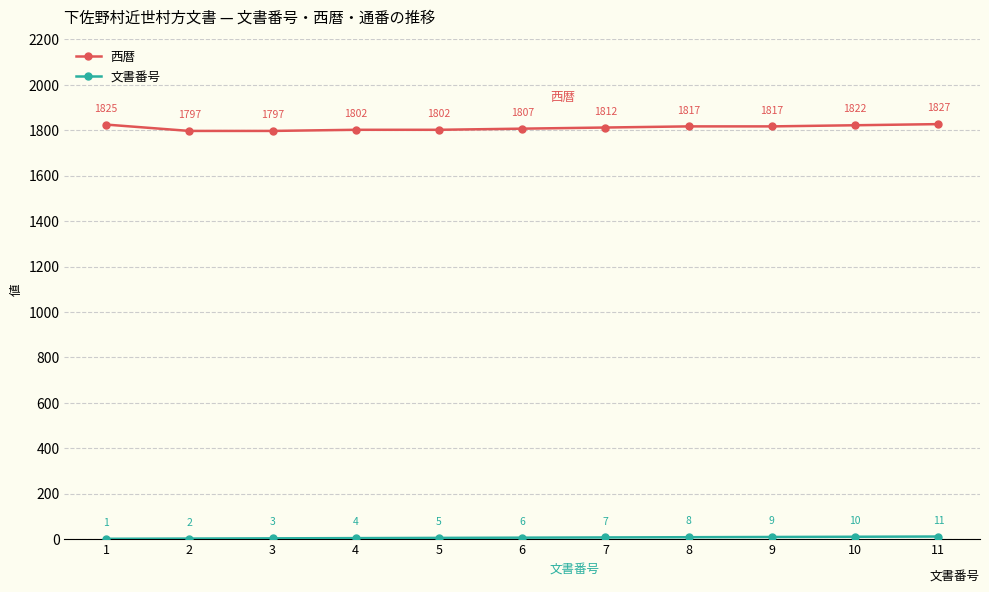

What is the sum of the 西暦 values at 9 and 1?

3642